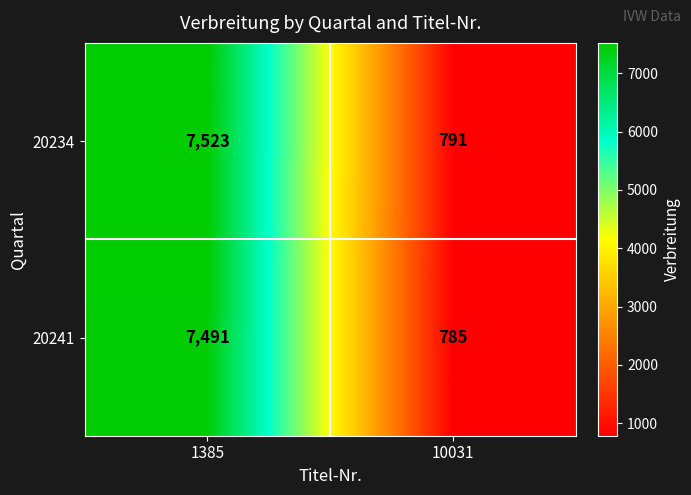

Reading right to left, transcribe all the data shown in this chart.

20234: 10031=791	1385=7523
20241: 10031=785	1385=7491